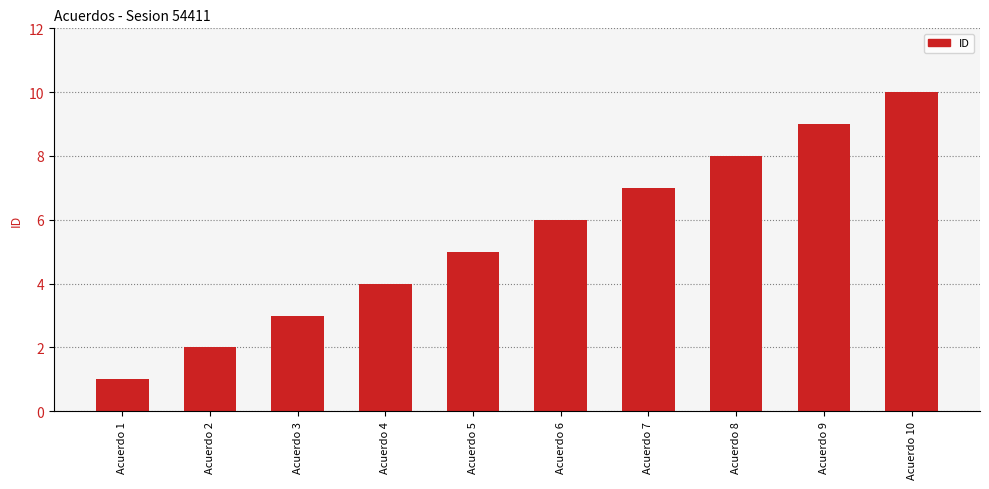

List the labels in order of value, largest first.

Acuerdo 10, Acuerdo 9, Acuerdo 8, Acuerdo 7, Acuerdo 6, Acuerdo 5, Acuerdo 4, Acuerdo 3, Acuerdo 2, Acuerdo 1